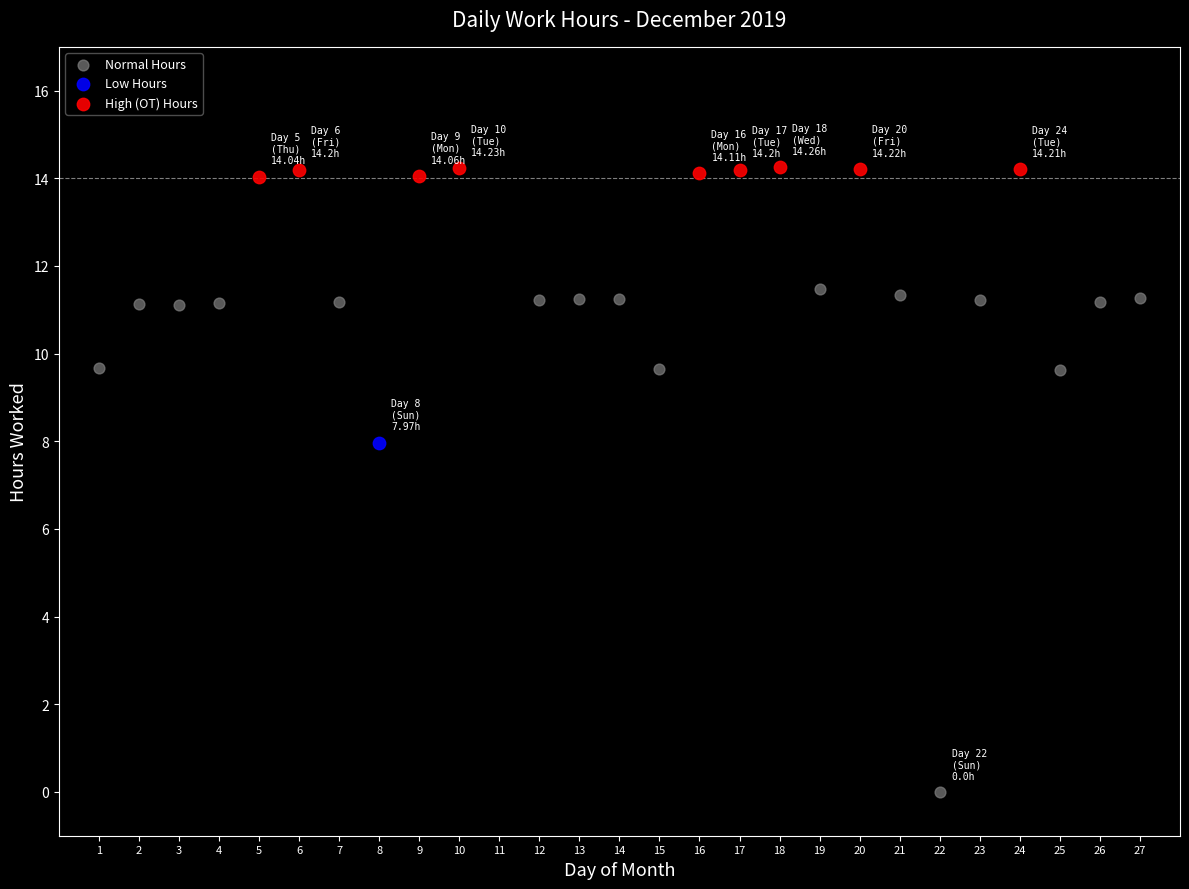

What are all the series names shown in the legend?

Normal Hours, Low Hours, High (OT) Hours